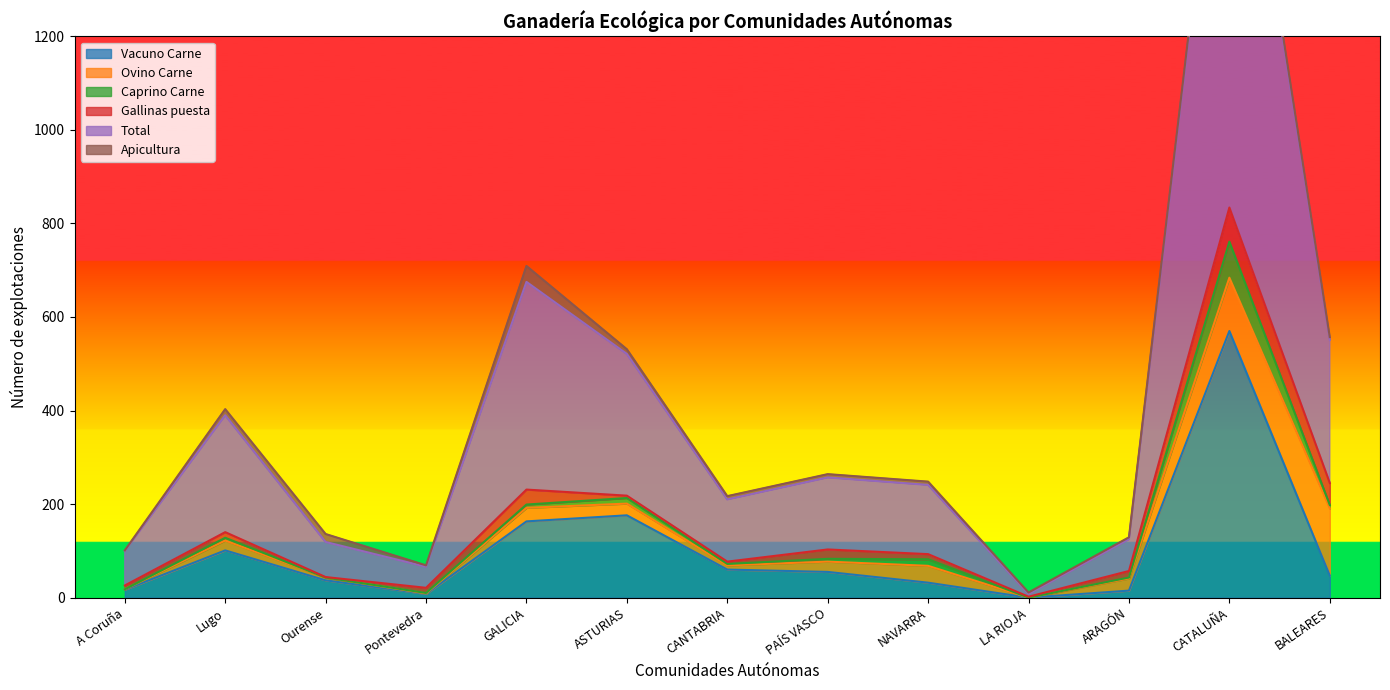

Reading right to left, list all the values displayed in this chart.

Vacuno Carne: 47	570	15	0	32	55	60	176	163	8	37	101	17
Ovino Carne: 144	114	26	0	36	22	9	25	29	1	6	21	1
Caprino Carne: 7	77	2	0	14	6	3	12	7	1	0	6	0
Gallinas puesta: 47	73	14	2	11	20	5	5	32	11	1	12	8
Total: 306	1092	68	6	148	154	133	303	444	45	75	250	74
Apicultura: 6	14	4	3	7	7	7	10	34	3	17	13	1